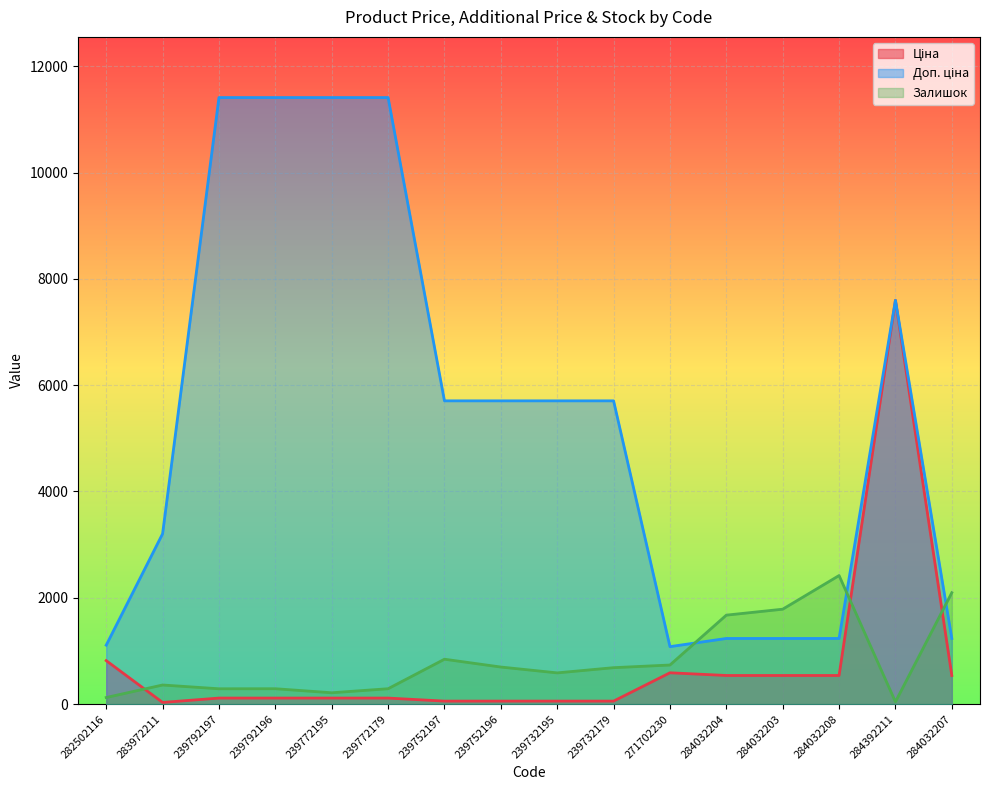

What is the label of the 6th point from the right?

271702230